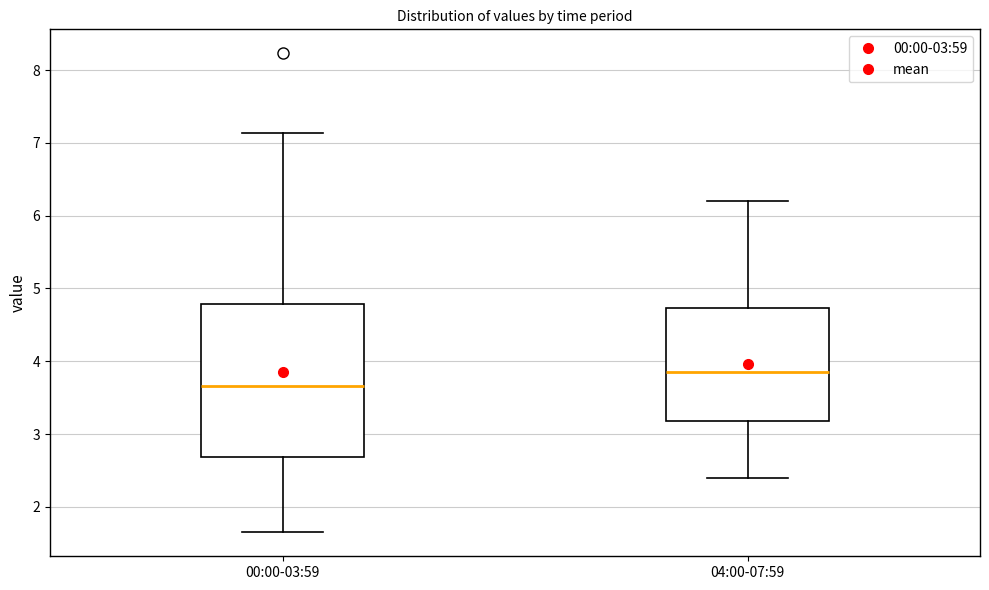

Which box has the highest median line?

04:00-07:59